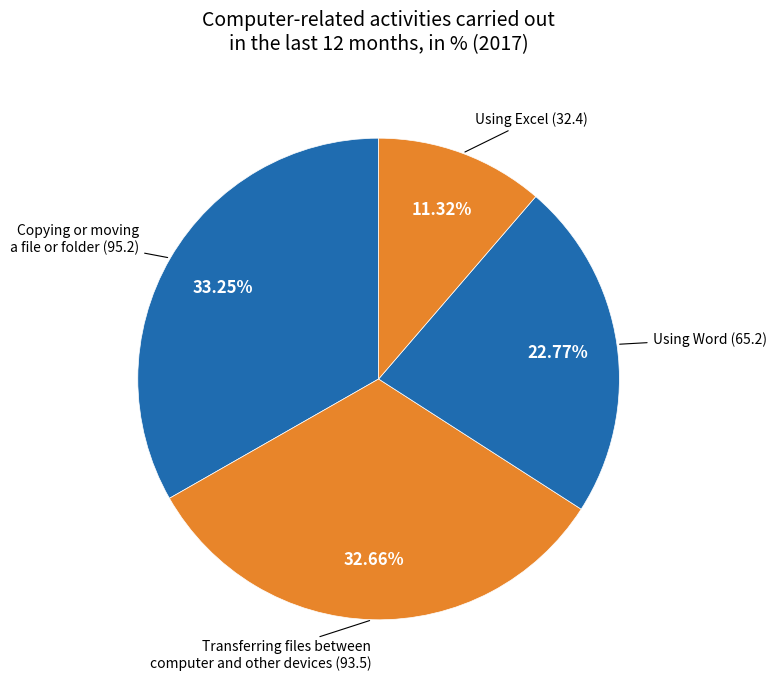

Count the number of slices in the pie.

4